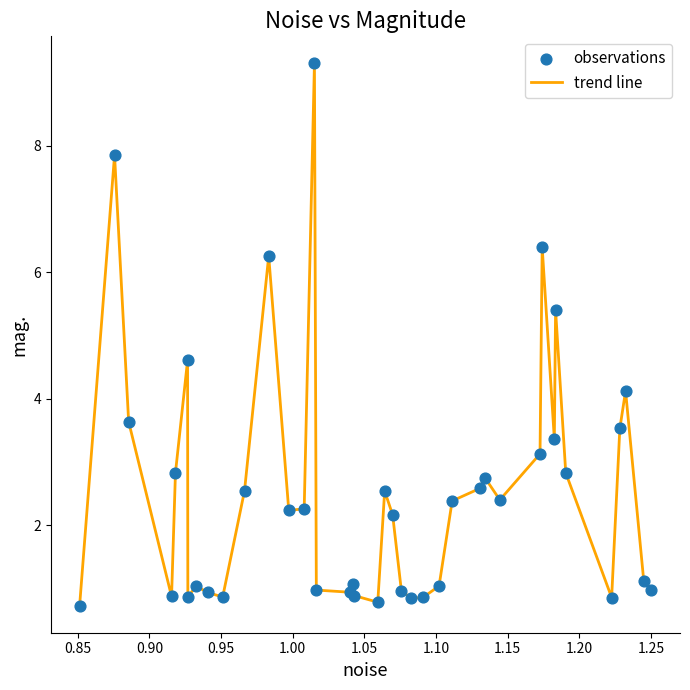

What is the smallest value displayed?

0.7